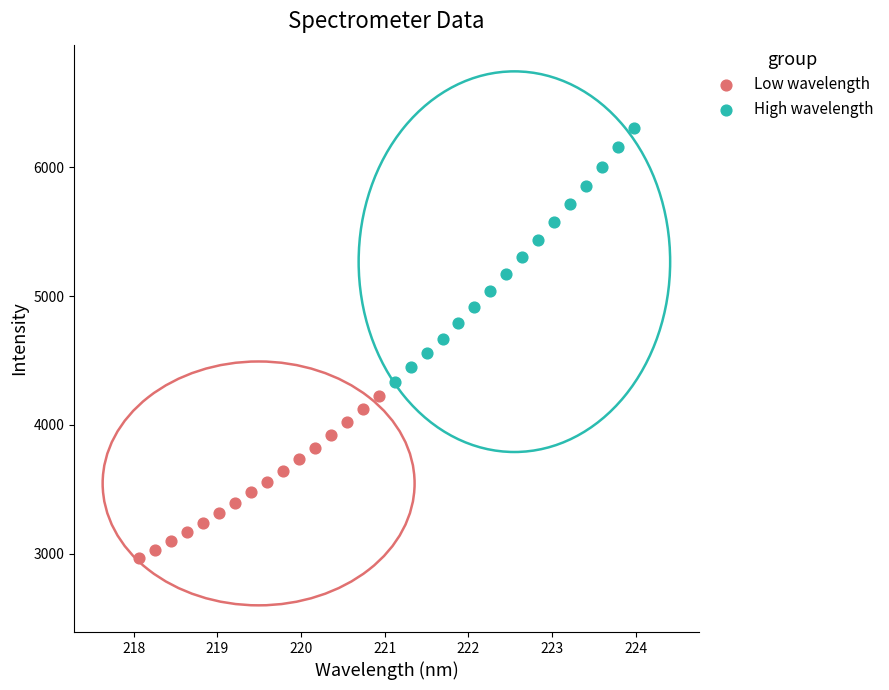

Which series has the largest Y range (max minus min)?

High wavelength